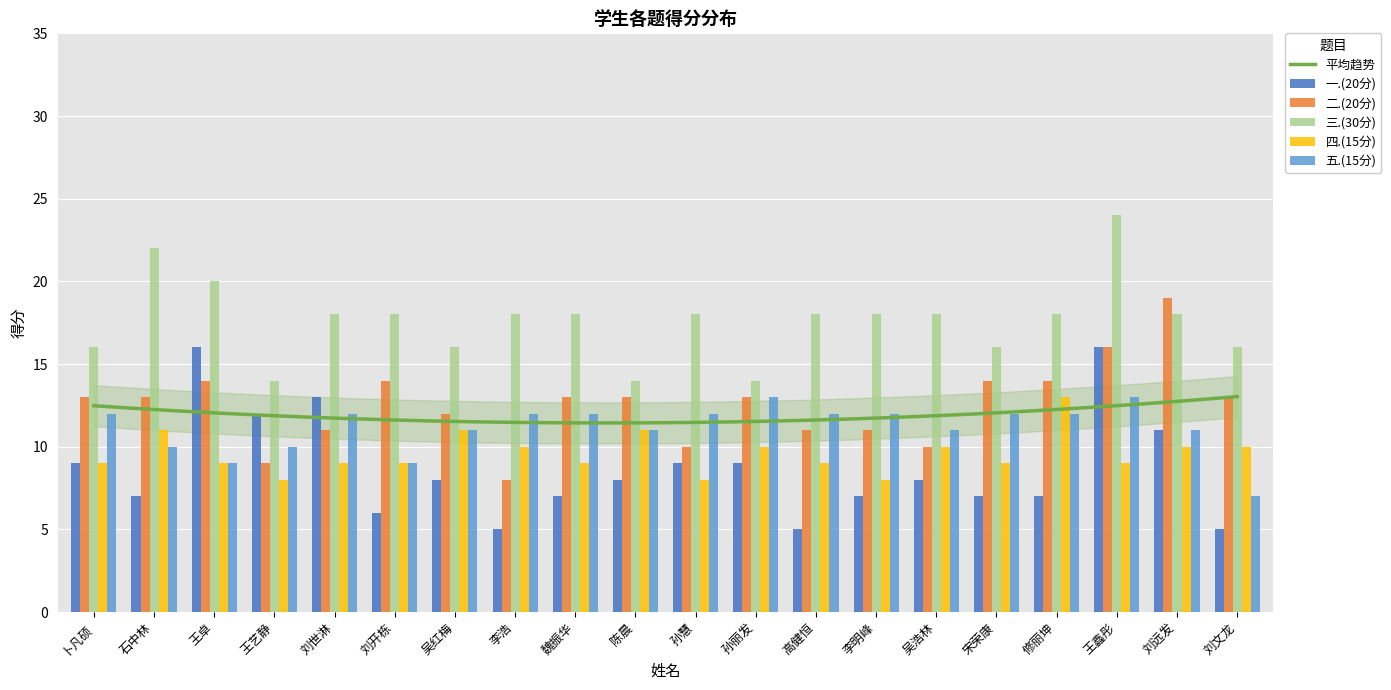

What is the total value across all series at 王卓?

68